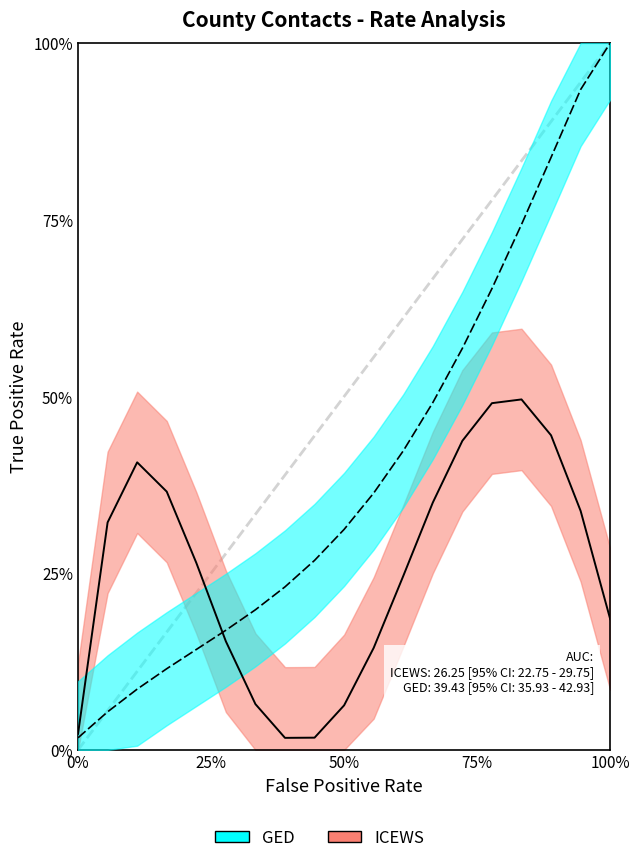

Is this an area chart (filled region under the line)?

No